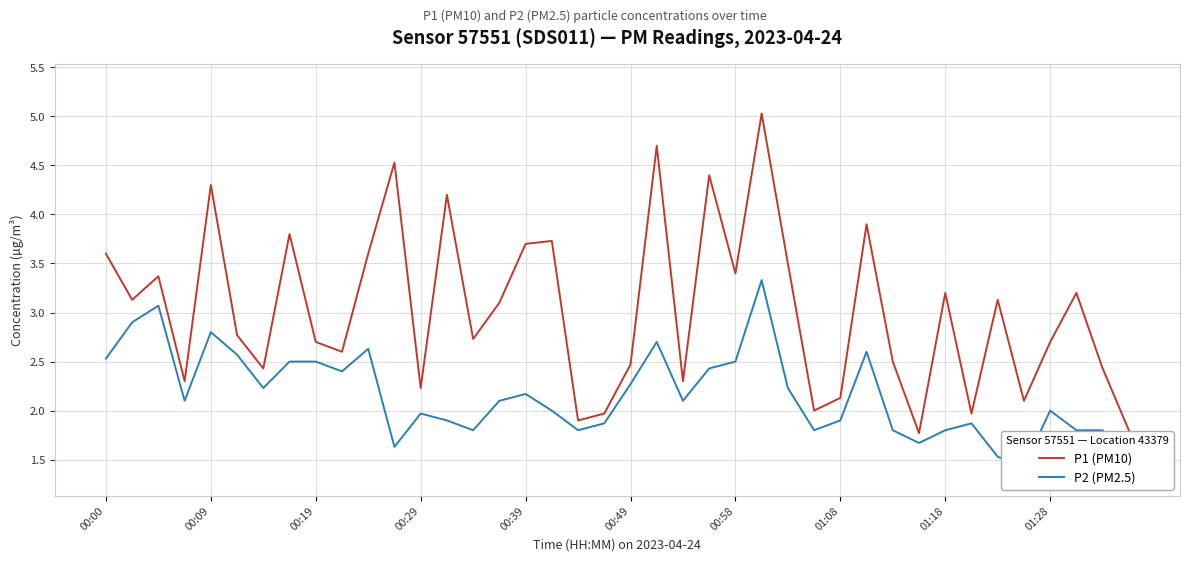

What is the maximum value for P1 (PM10)?

5.0